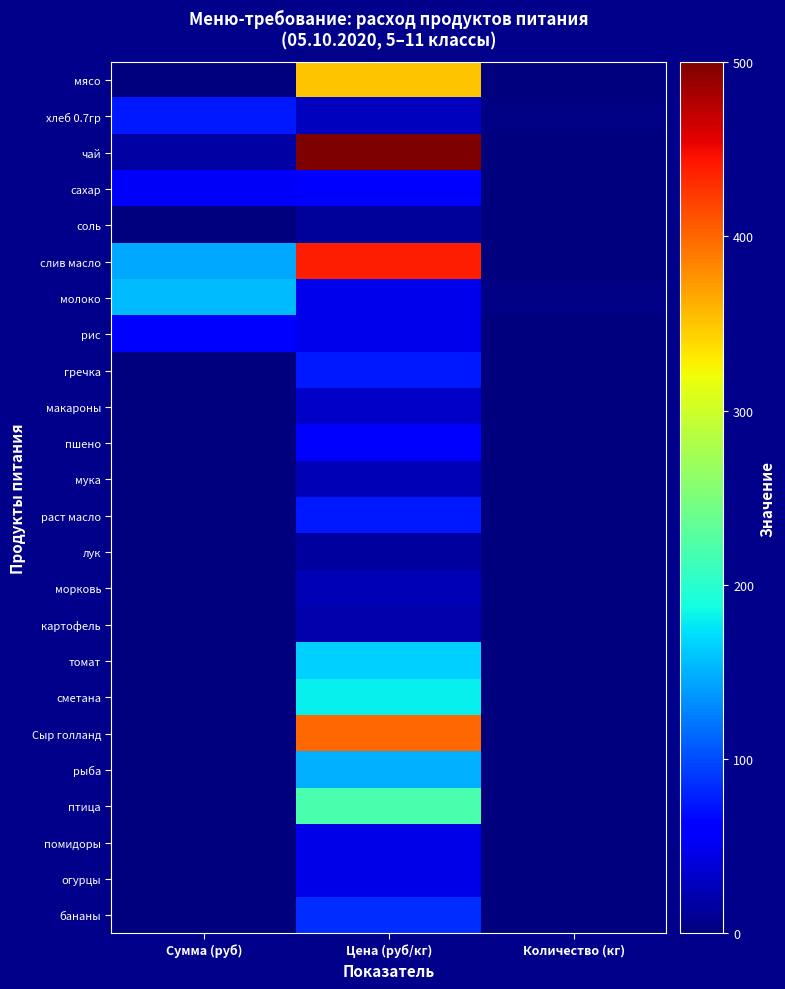

Count the number of data series in this chart.

24